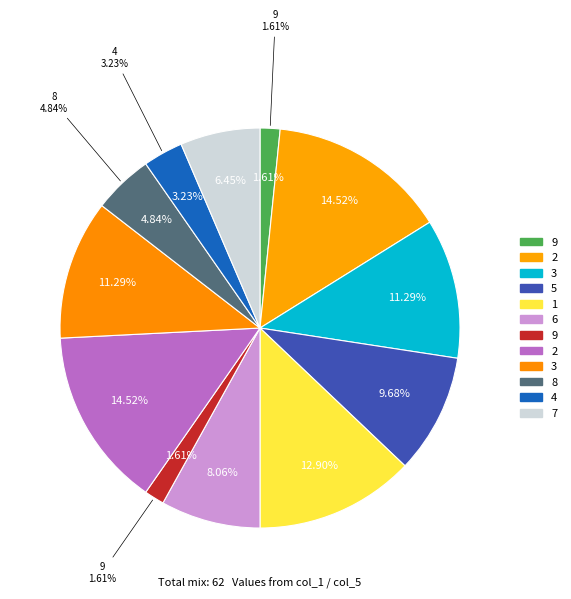

What is the ratio of the value at 8 to the value at 3?

0.4